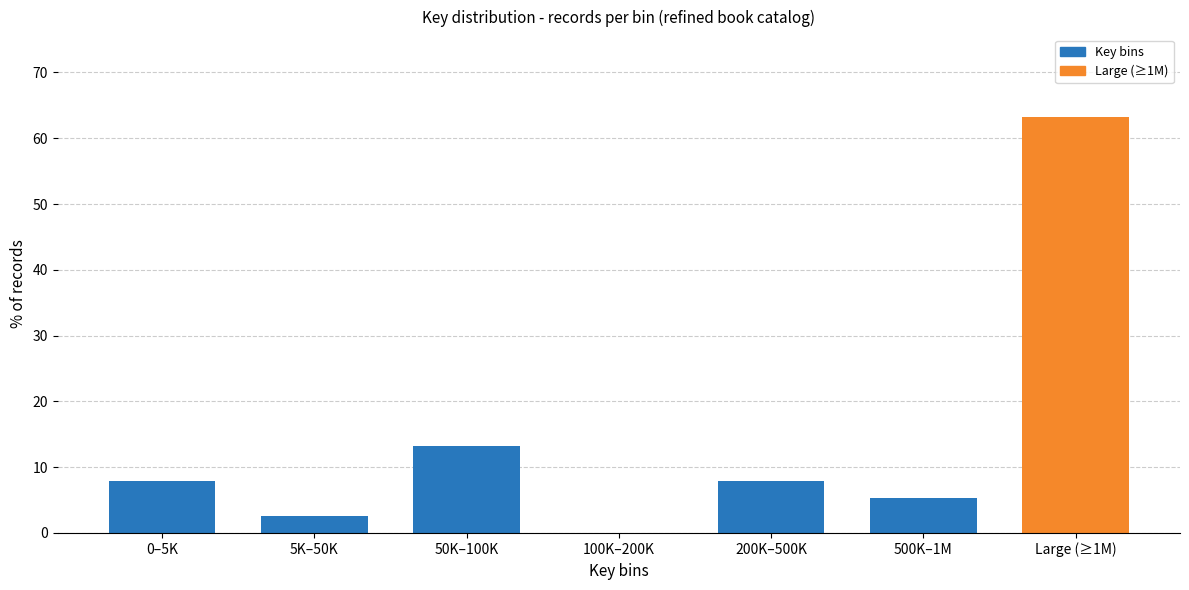

Reading left to right, what are all the values shown in this chart?

0–5K=7.9	5K–50K=2.6	50K–100K=13.2	100K–200K=0.0	200K–500K=7.9	500K–1M=5.3	Large (≥1M)=63.2